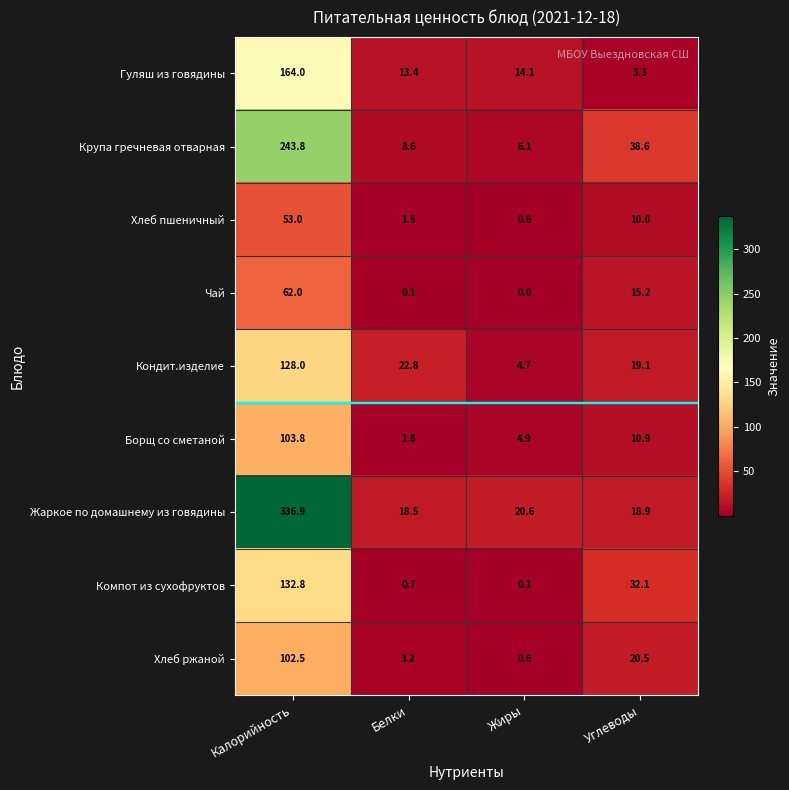

What is the spread (max minus min) of values at Белки?

22.7